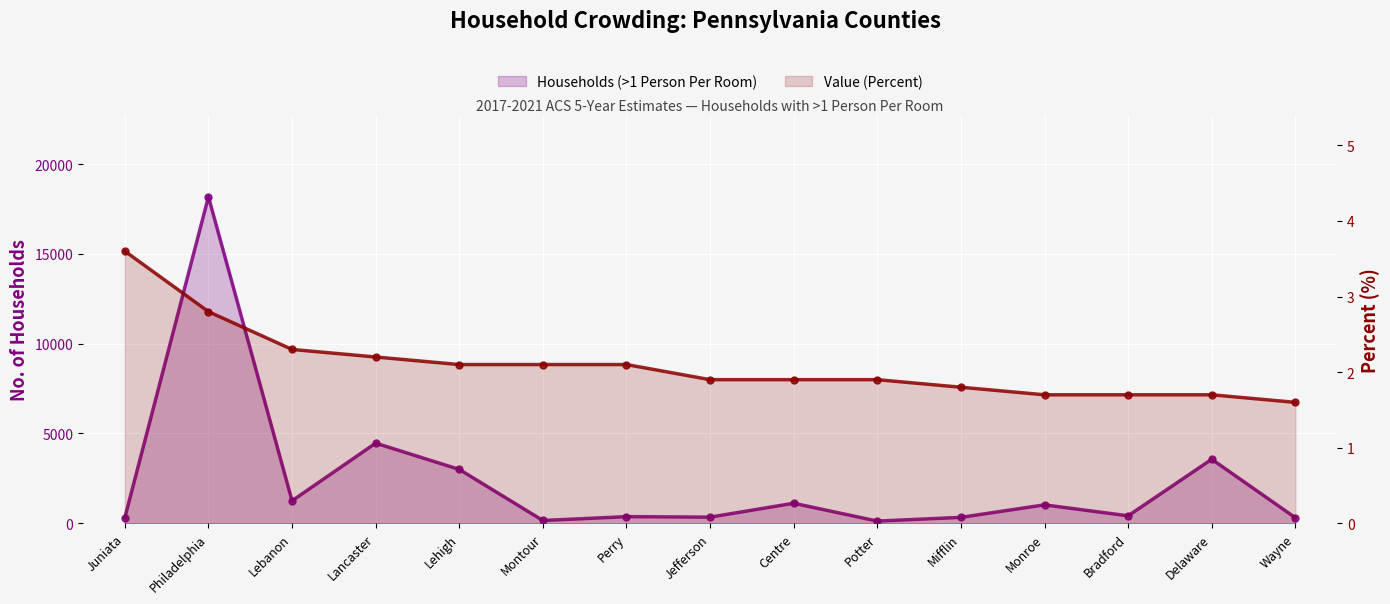

Which series changed the most between Lehigh and Wayne?

Households (>1 Person Per Room)